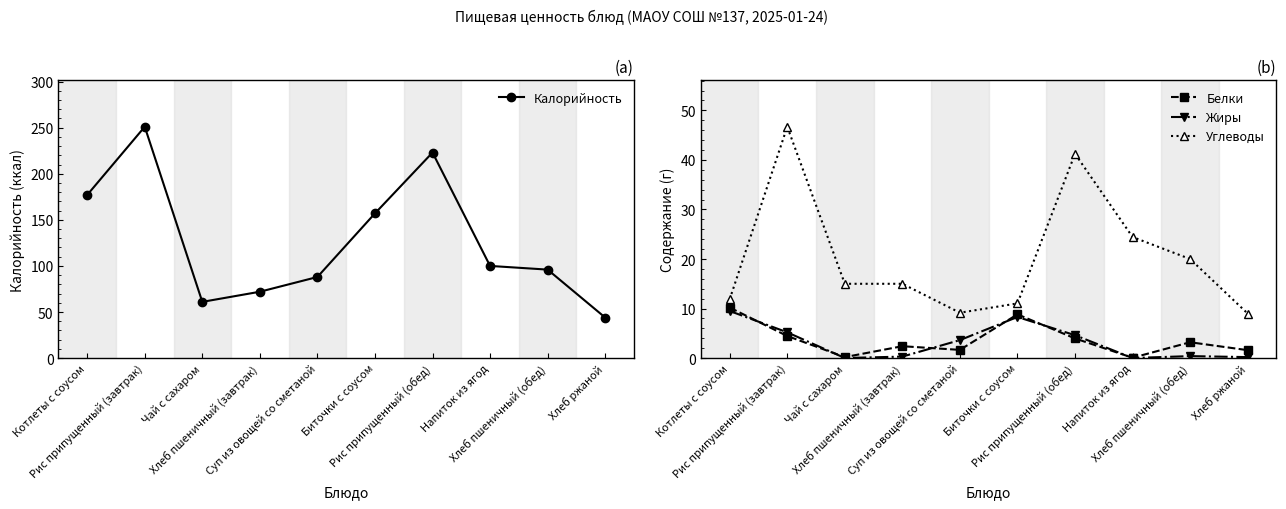

True or false: Жиры and Углеводы cross at least once.

False